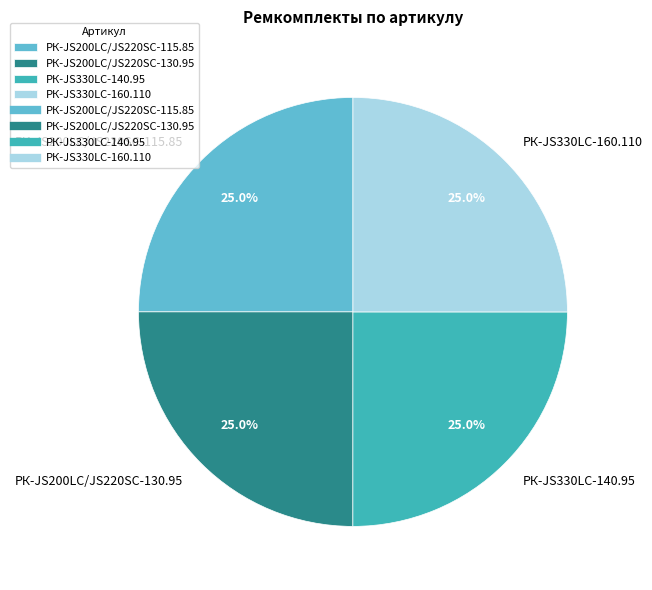

To the nearest percent, what percentage of the pie is РК-JS330LC-160.110?

25%